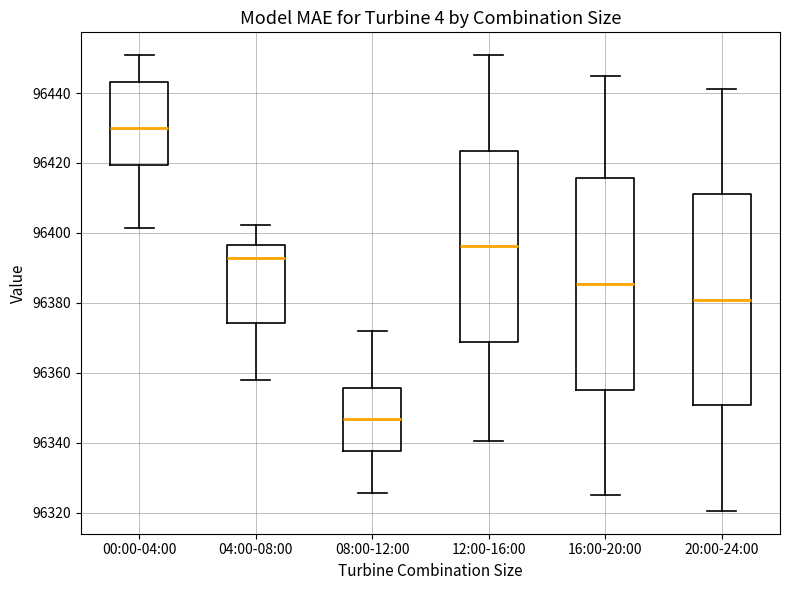

Reading left to right, transcribe this box plot: for each box, give where its median line is, the range the box spans, and where its two whiskers end, as read against the y-axis. The values are not printed on the chart, so give them approximately, as read against the axis.

00:00-04:00: median 96430, box 96420 to 96444, whiskers 96402 to 96450
04:00-08:00: median 96392, box 96374 to 96396, whiskers 96358 to 96402
08:00-12:00: median 96346, box 96338 to 96356, whiskers 96326 to 96372
12:00-16:00: median 96396, box 96368 to 96424, whiskers 96340 to 96450
16:00-20:00: median 96386, box 96356 to 96416, whiskers 96326 to 96446
20:00-24:00: median 96380, box 96350 to 96412, whiskers 96320 to 96442